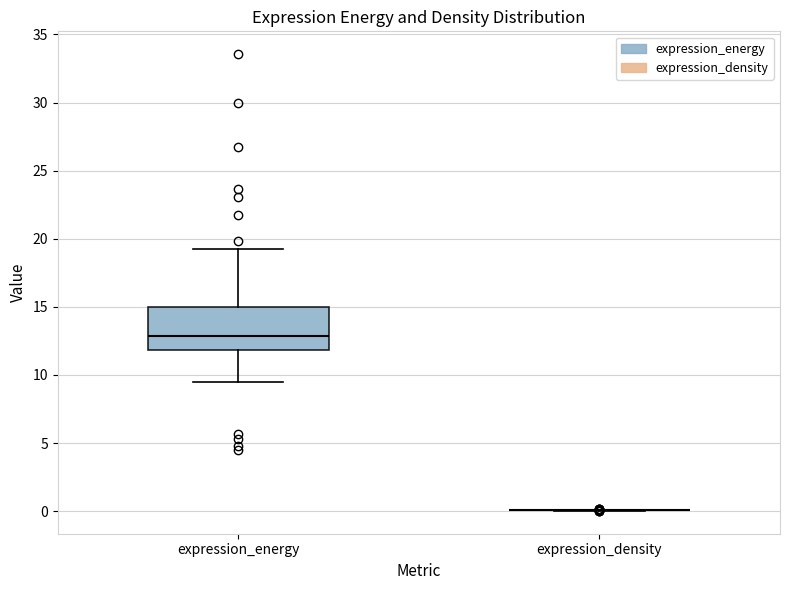

Where is the lower edge of the box for expression_energy on the y-axis? The values are not printed on the chart, so give them approximately, as read against the axis.

12.0